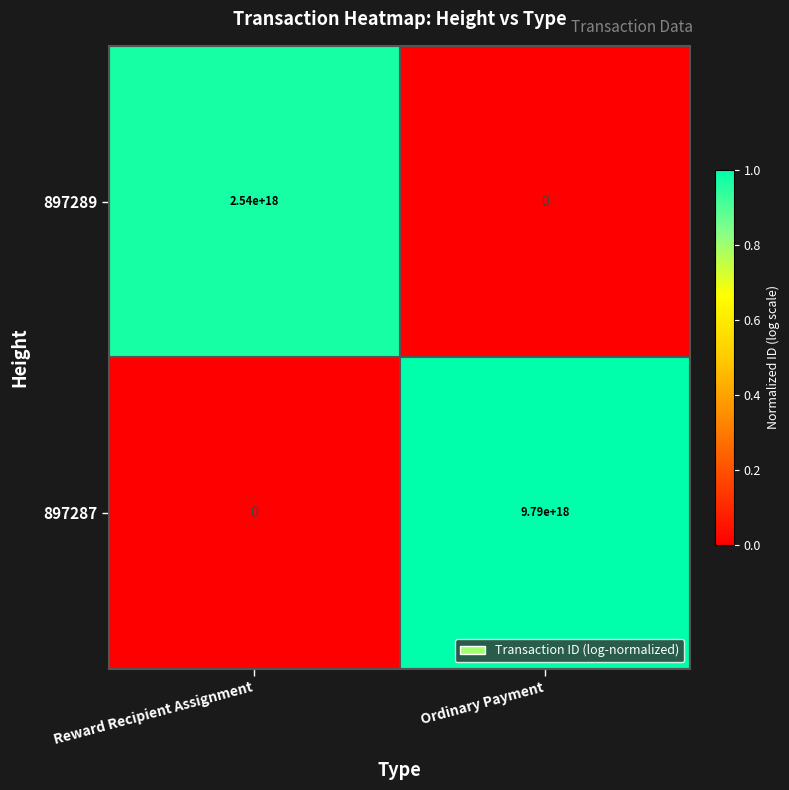

Which series has the largest total across all categories?

897287